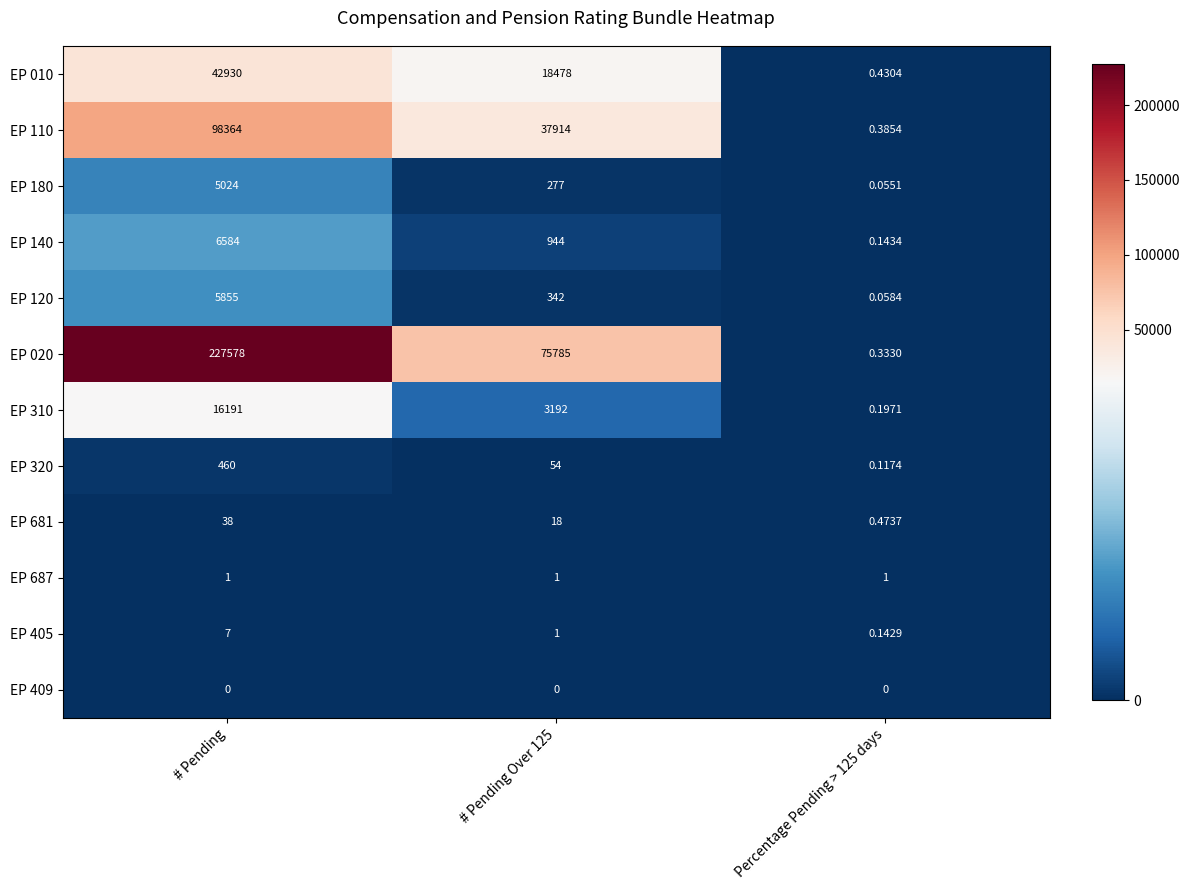

Which category has the highest value across all series?

# Pending